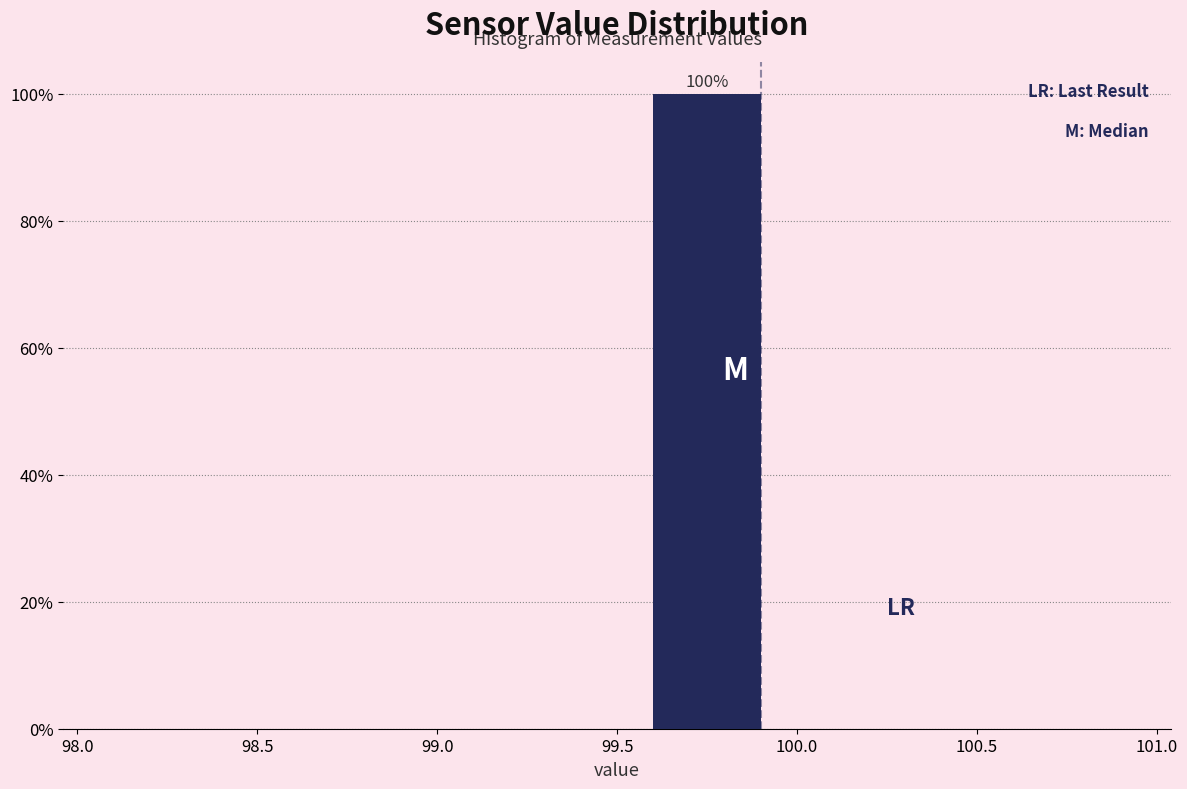

Which range on the x-axis has the tallest bar?

99.5 to 100.0